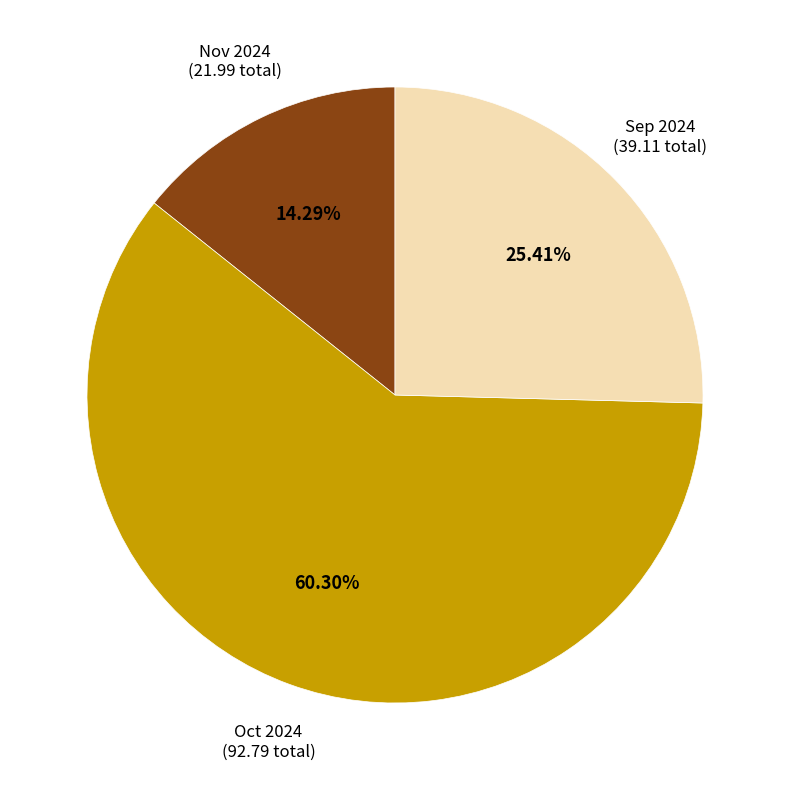

Does any single category account for the majority?

Yes